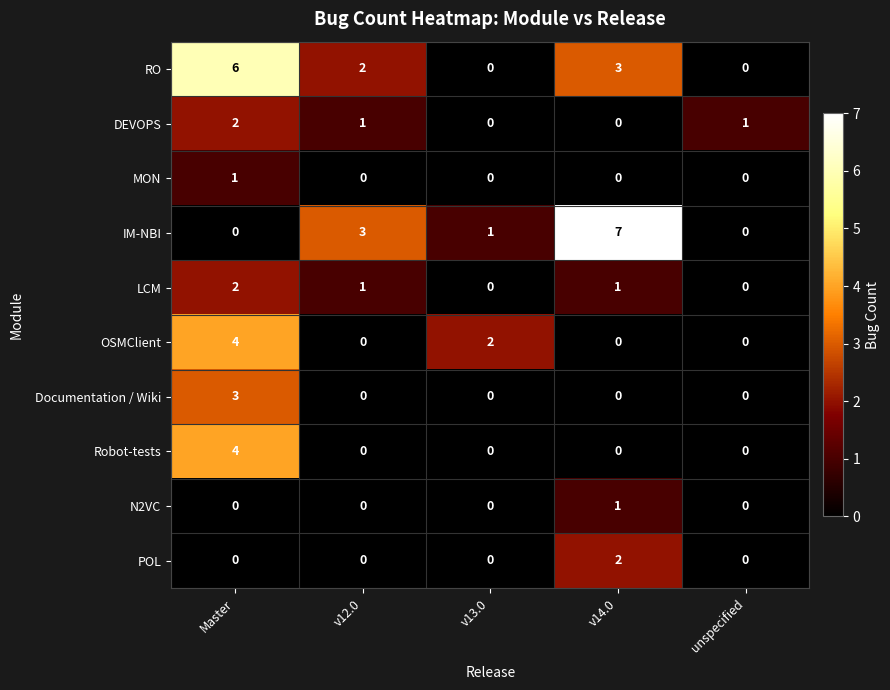

How many distinct data groups are displayed?

10